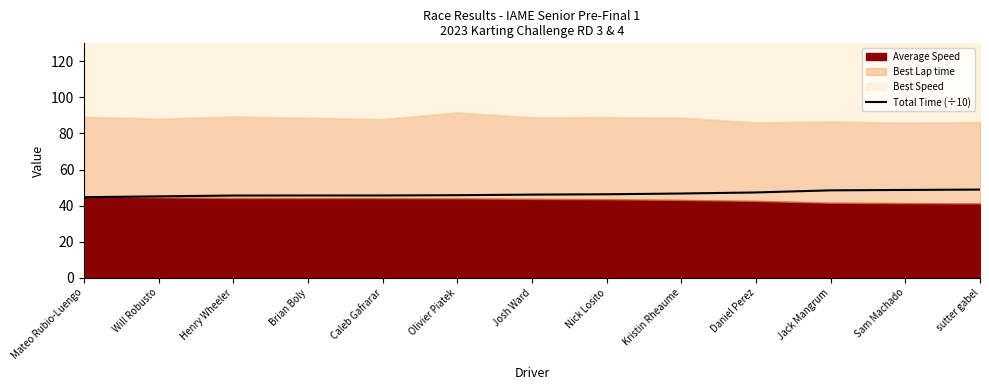

What is the average value?

46.5